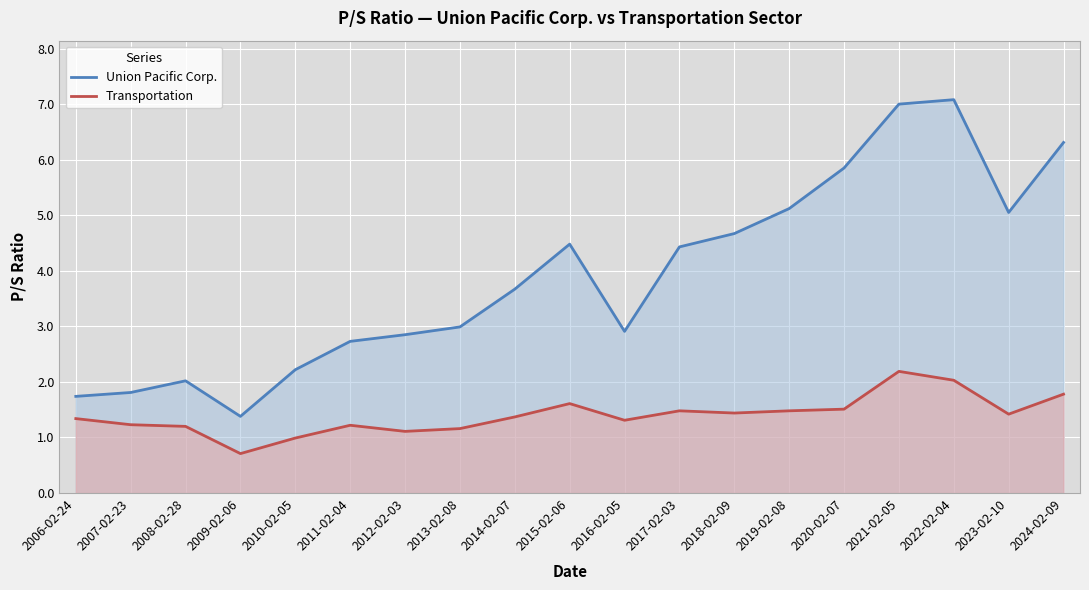

What is the value of the Transportation point at the 3rd from the left?

1.2